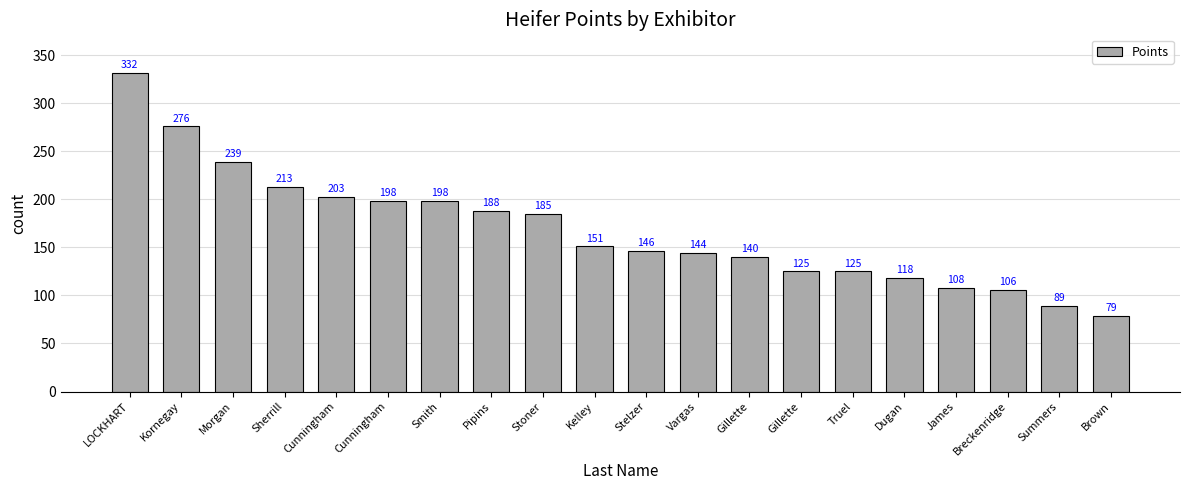

Reading right to left, extract all data points from this chart.

Brown=79	Summers=89	Breckenridge=106	James=108	Dugan=118	Truel=125	Gillette=125	Gillette=140	Vargas=144	Stelzer=146	Kelley=151	Stoner=185	Pipins=188	Smith=198	Cunningham=198	Cunningham=203	Sherrill=213	Morgan=239	Kornegay=276	LOCKHART=332